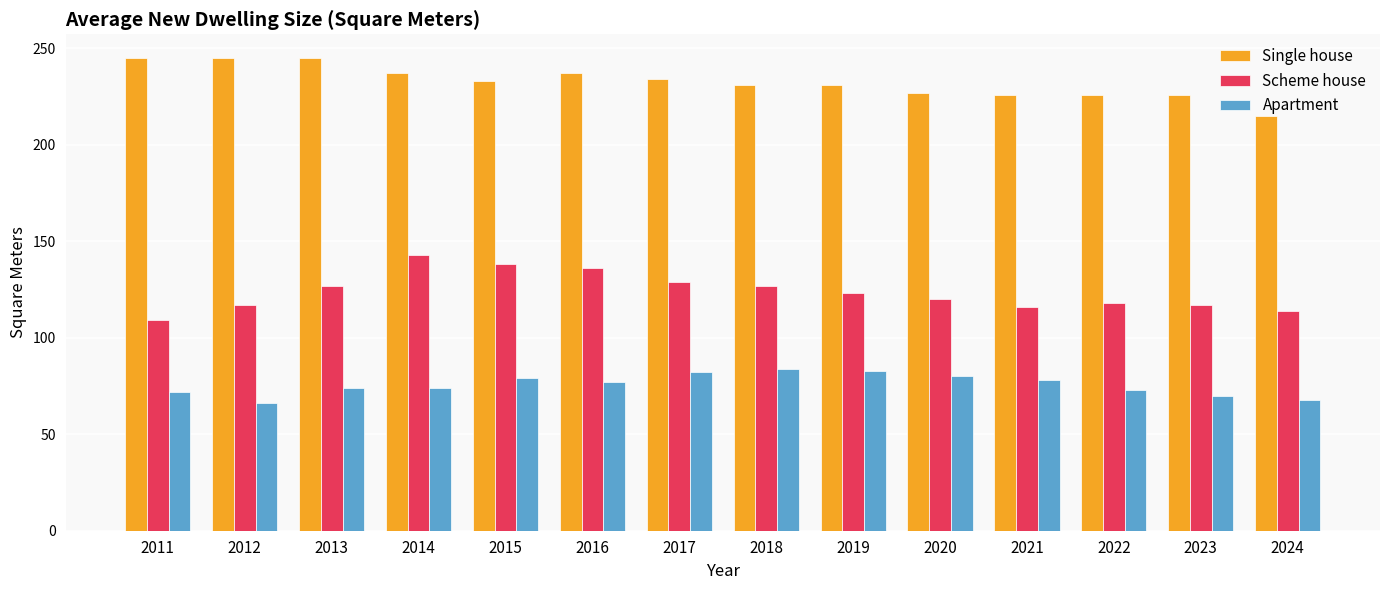

What is the sum of the Single house values at 2024 and 2013?

460